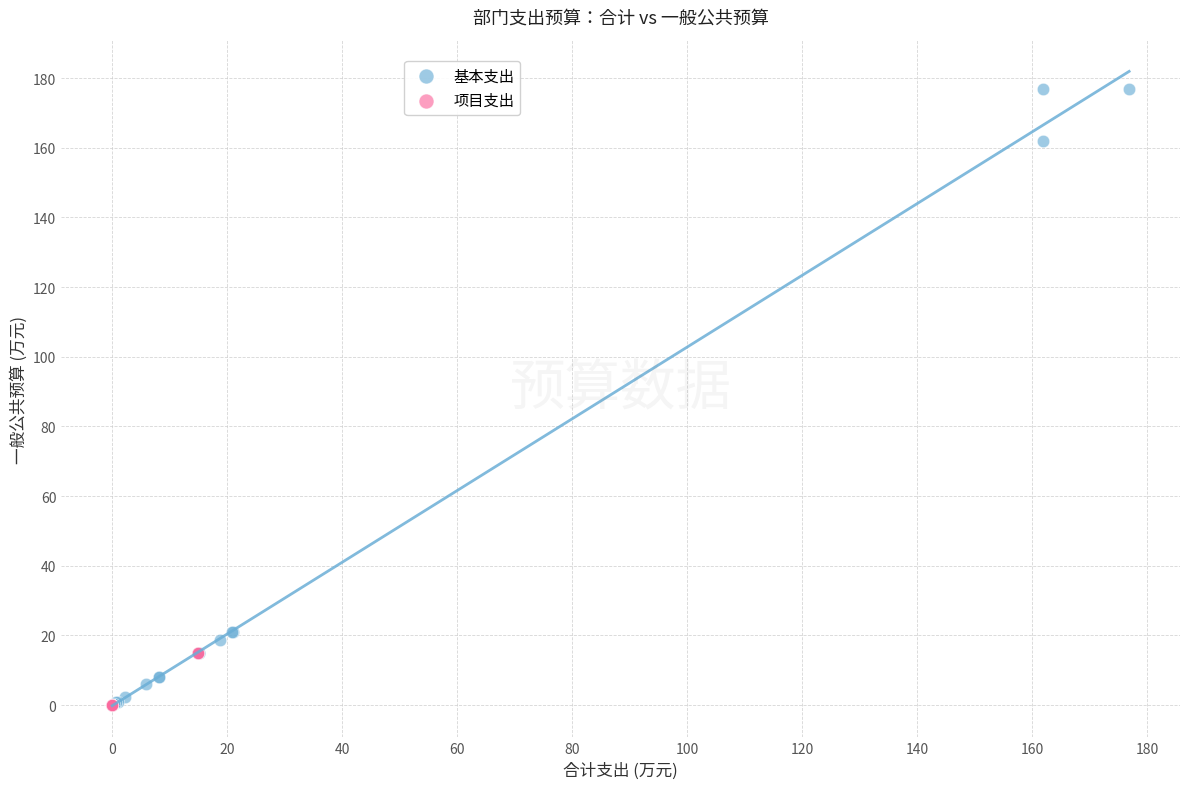

Which series contains the highest Y value?

基本支出